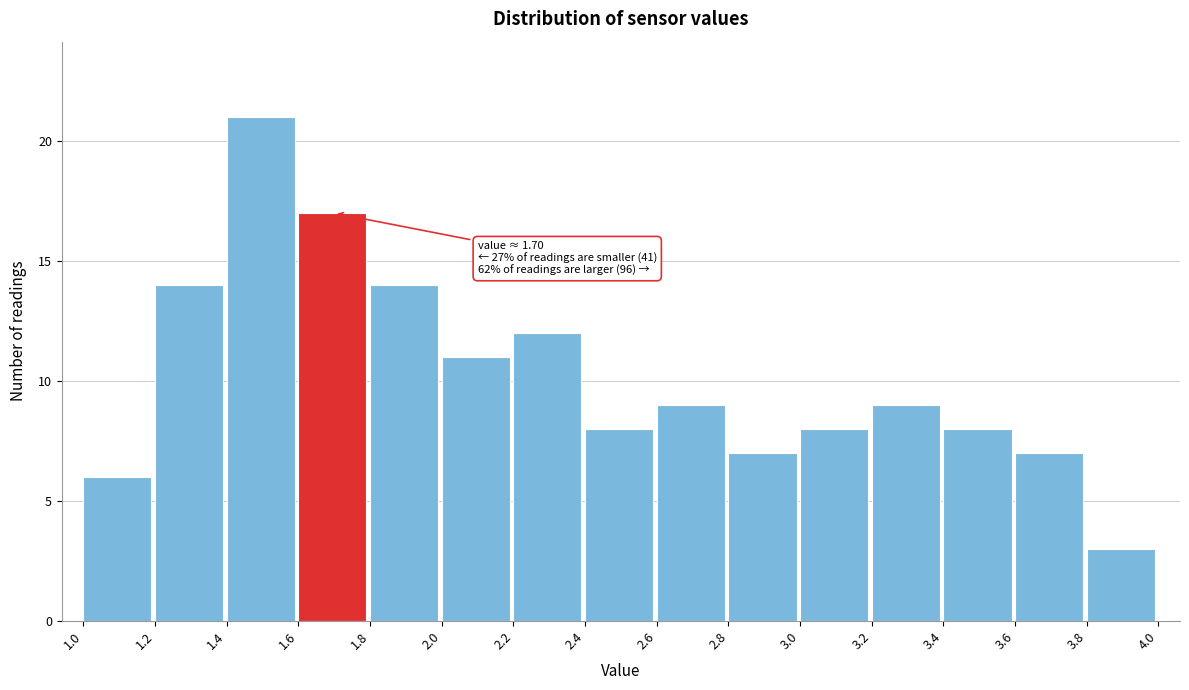

Which range on the x-axis has the tallest bar?

1.4 to 1.6